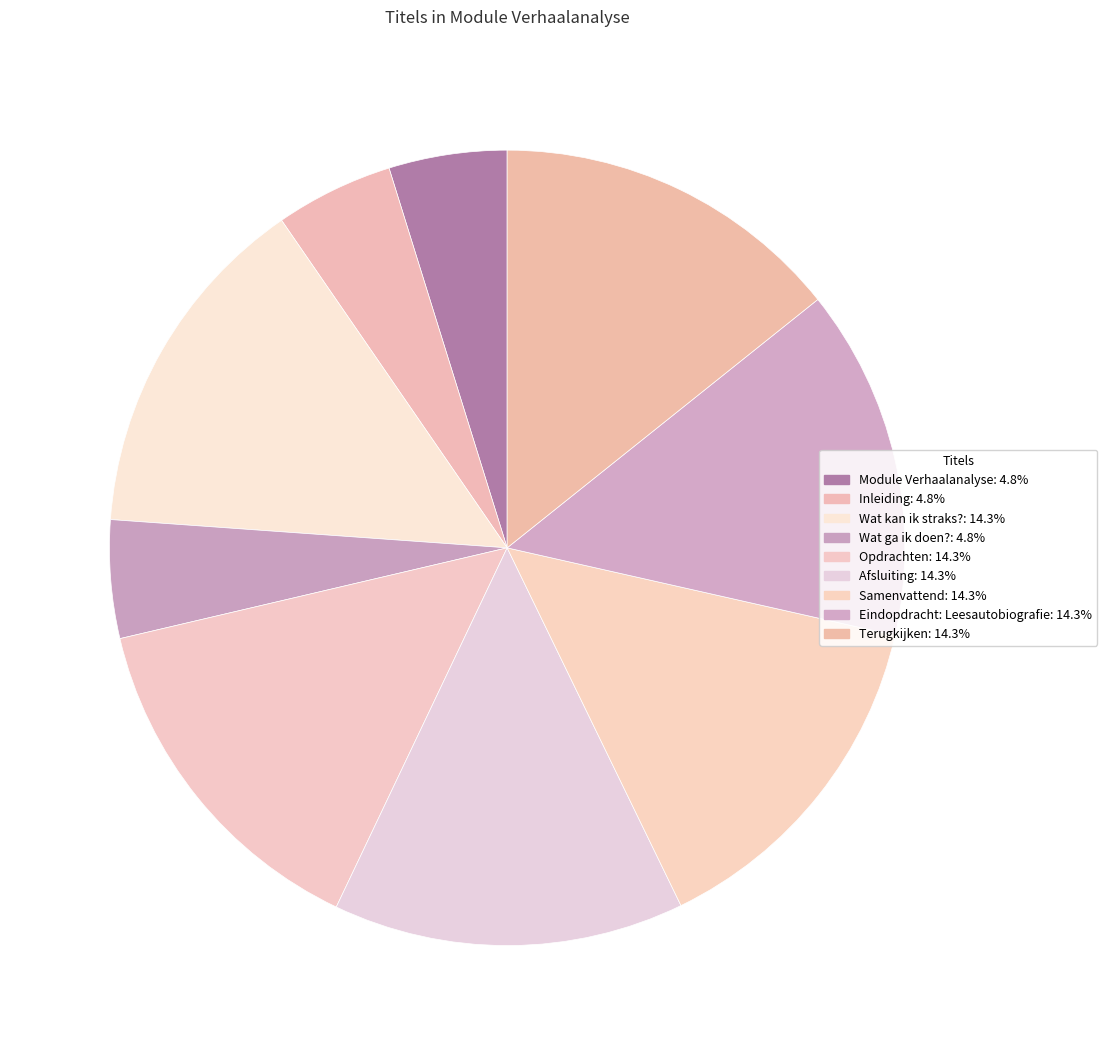

To the nearest percent, what is the difference between the largest and smallest slice percentages?

9%